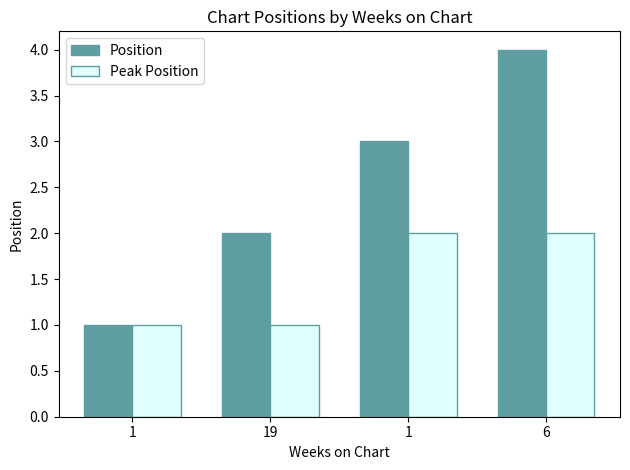

Read the Position value at 6.

4